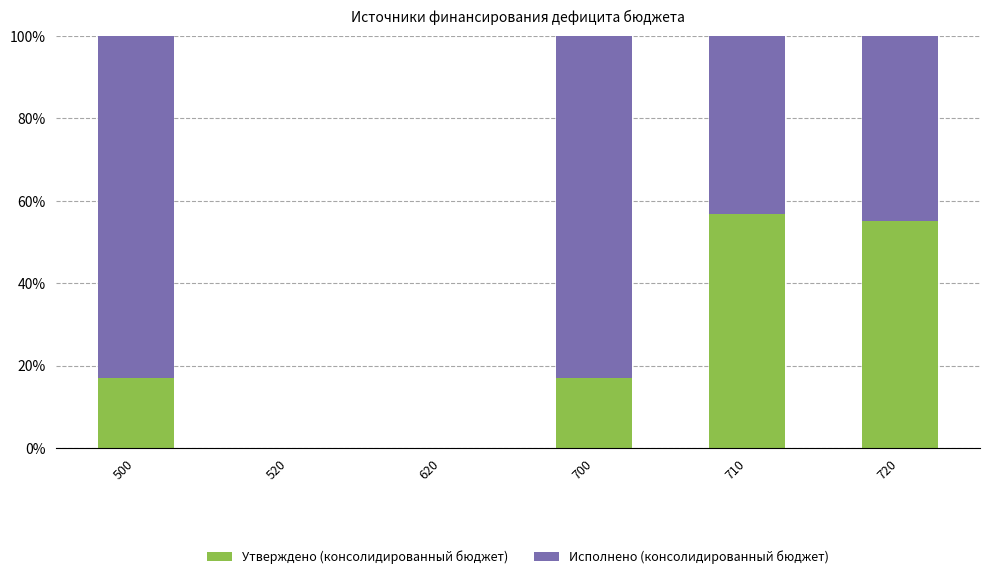

What is the total value across all series at 500?

100.0